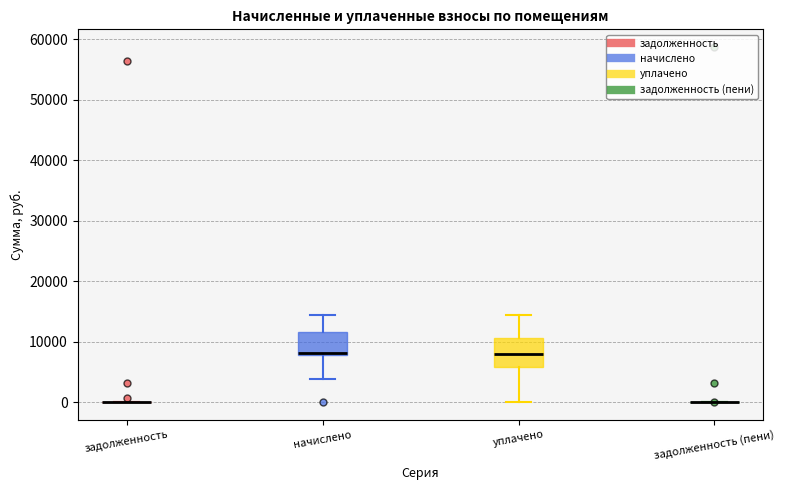

Reading left to right, read every box against the y-axis: the position of its median line, the range the box covers, and the ends of its whiskers. The values are not printed on the chart, so give them approximately, as read against the axis.

задолженность: box collapsed to a line at 0, whiskers 0 to 0
начислено: median 8000 (just above the box's lower edge), box 8000 to 12000, whiskers 4000 to 14000
уплачено: median 8000, box 6000 to 11000, whiskers 0 to 14000
задолженность (пени): box collapsed to a line at 0, whiskers 0 to 0